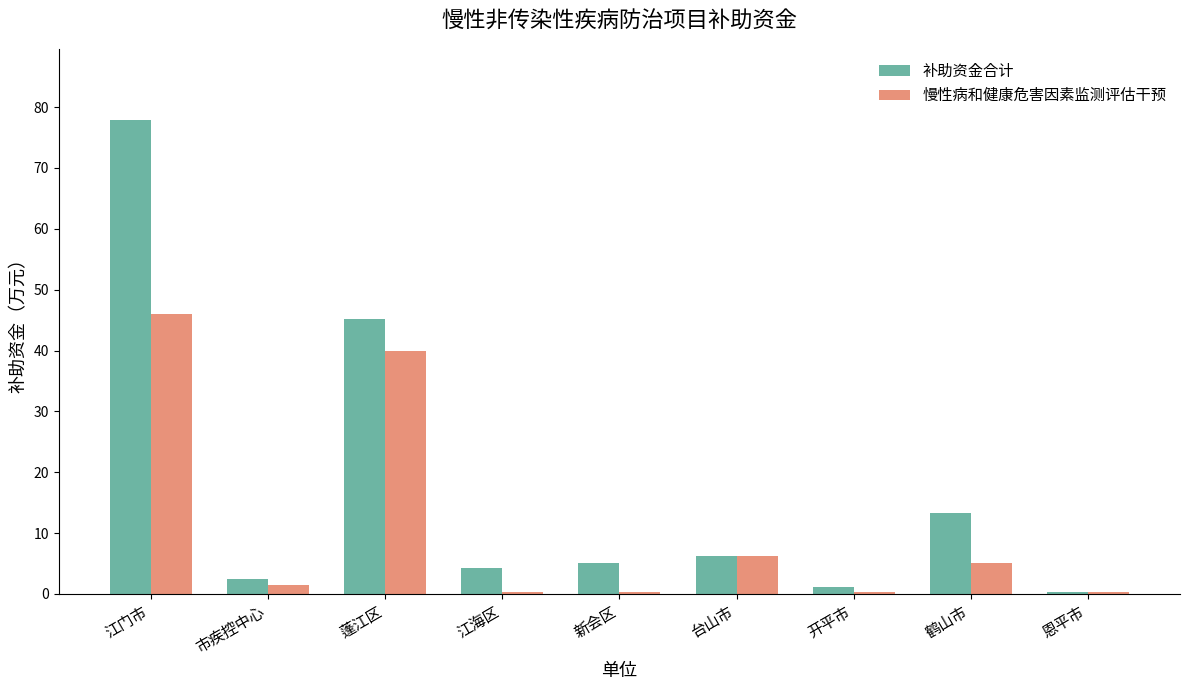

Reading left to right, transcribe all the data shown in this chart.

补助资金合计: 77.9	2.4	45.1	4.3	5.1	6.3	1.1	13.3	0.3
慢性病和健康危害因素监测评估干预: 46.0	1.4	40.0	0.3	0.3	6.3	0.3	5.0	0.3